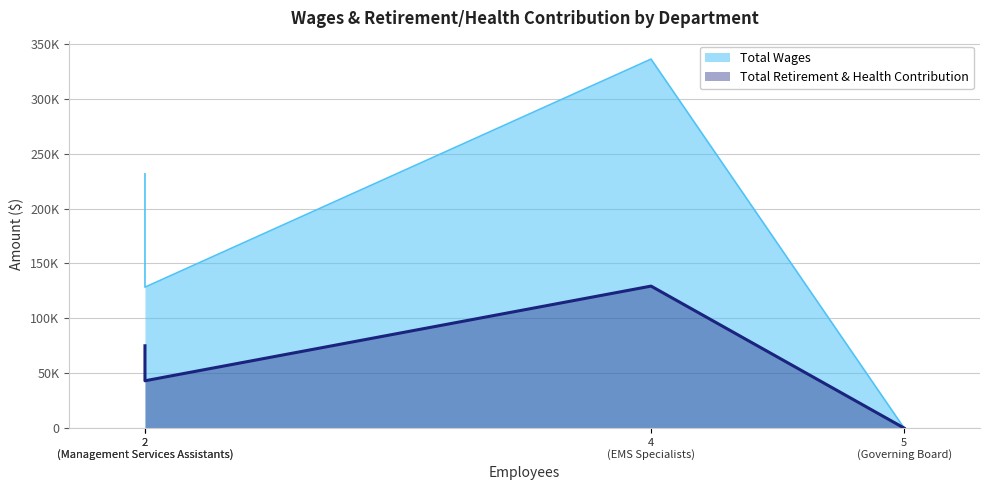

At how many categories does at least one series exceed 169209?

2